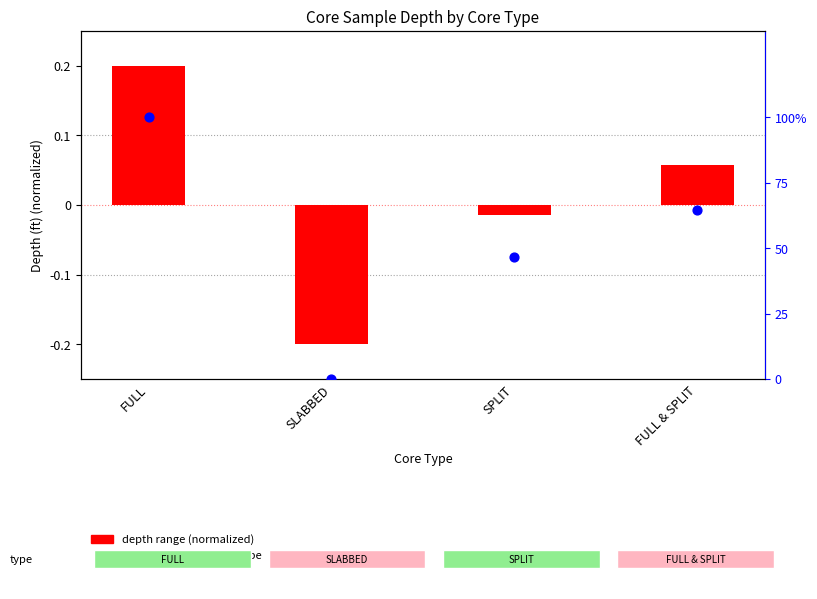

Is the value of depth range (normalized) at SPLIT greater than the value of percentile rank within type at SLABBED?

No